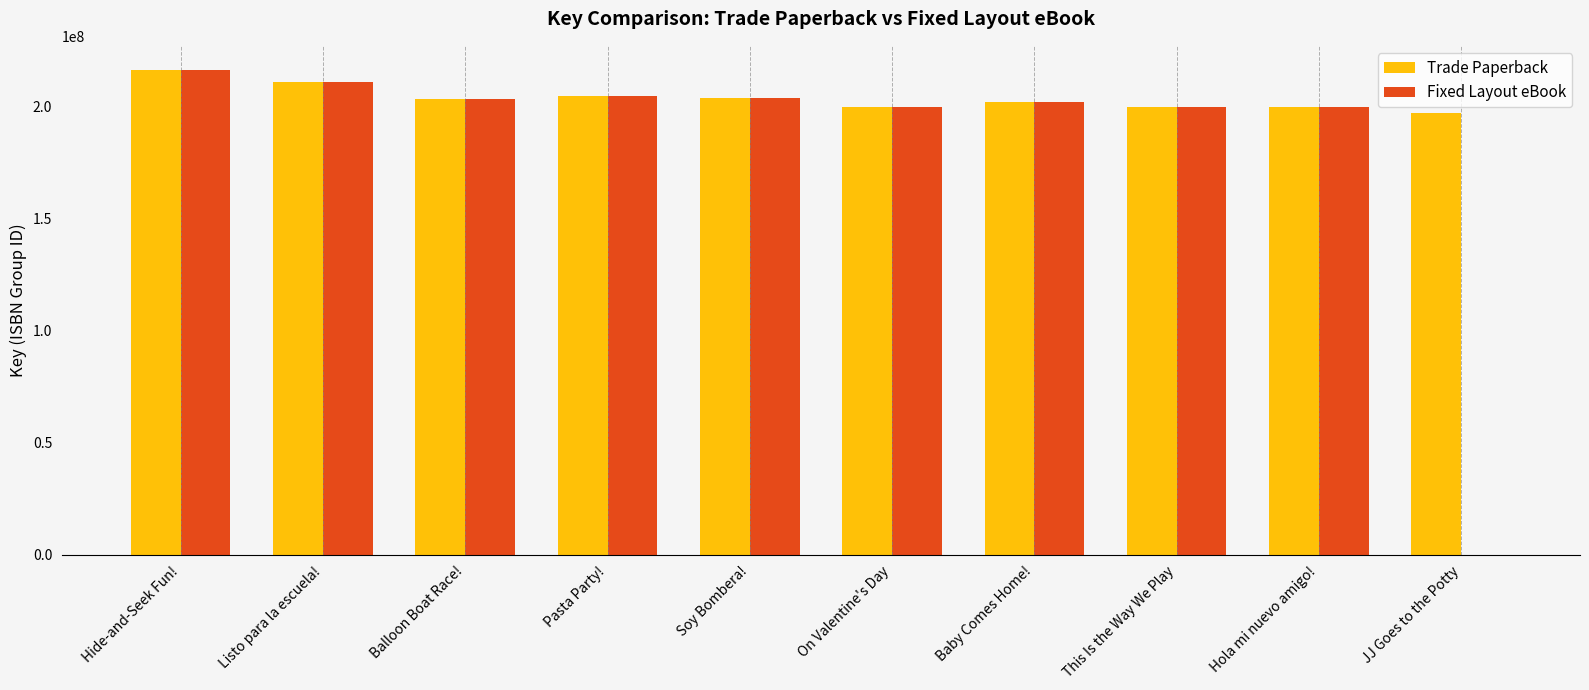

Which series changed the most between This Is the Way We Play and JJ Goes to the Potty?

Fixed Layout eBook